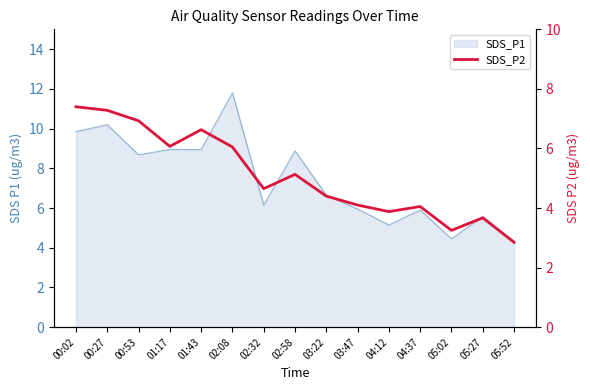

What position from the left is 05:02?

13